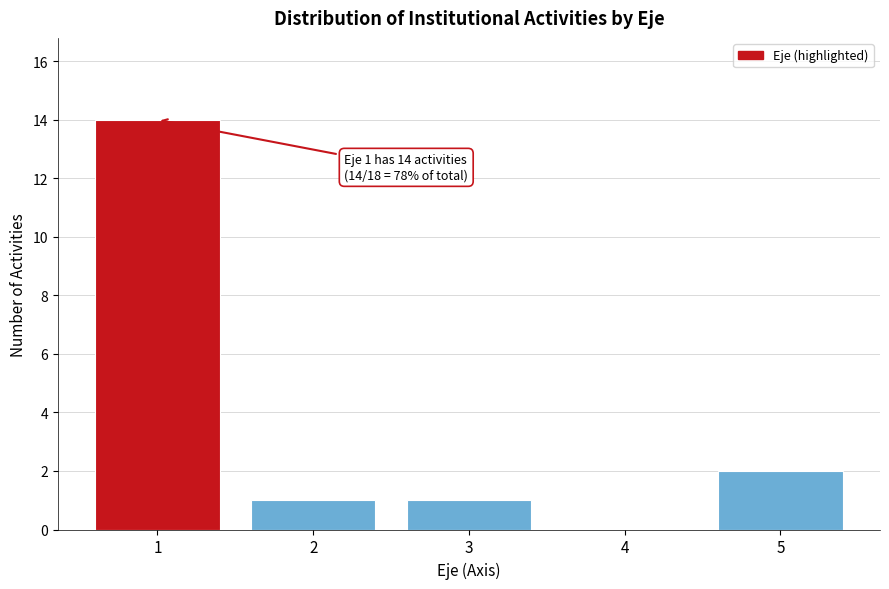

Reading left to right, what are all the values shown in this chart?

1=14	2=1	3=1	4=0	5=2